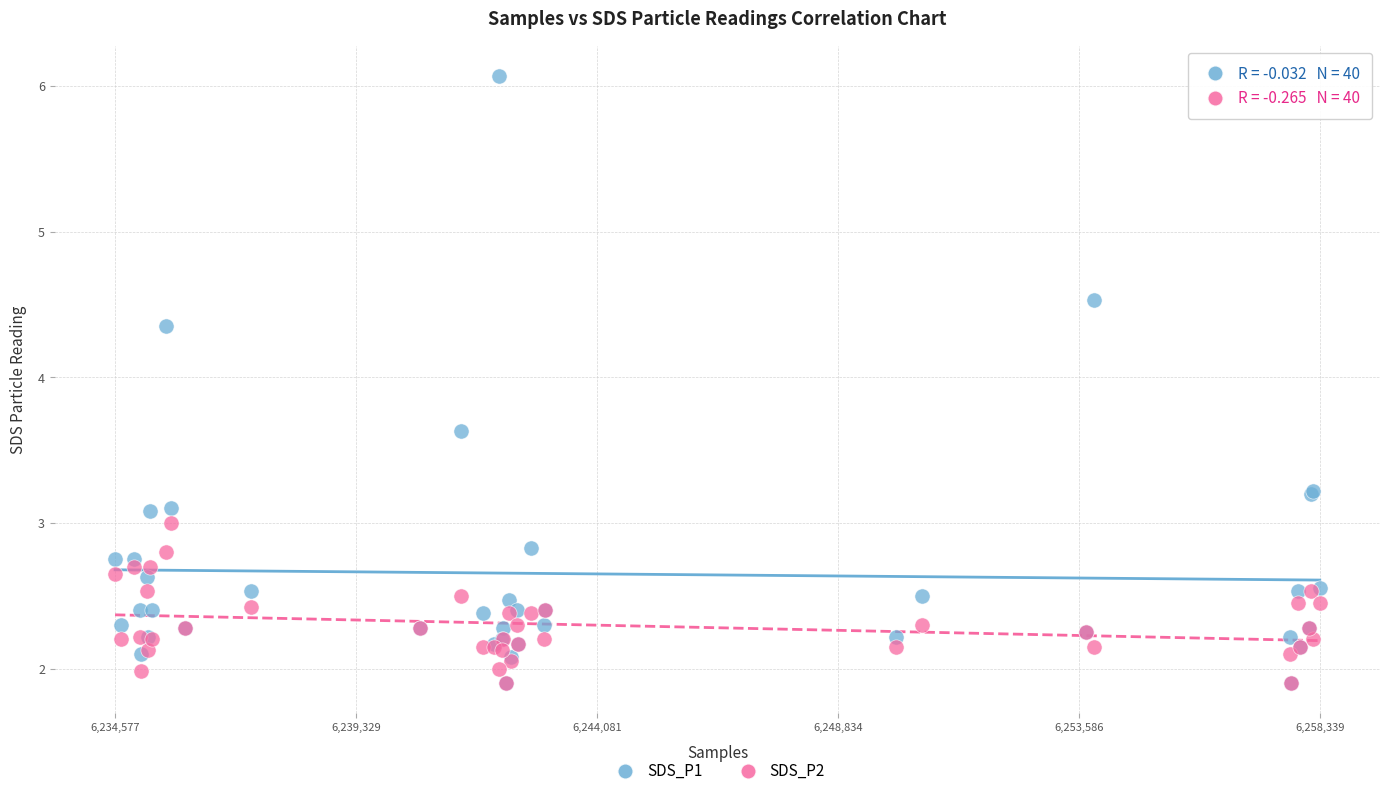

What are all the series names shown in the legend?

SDS_P1, SDS_P2